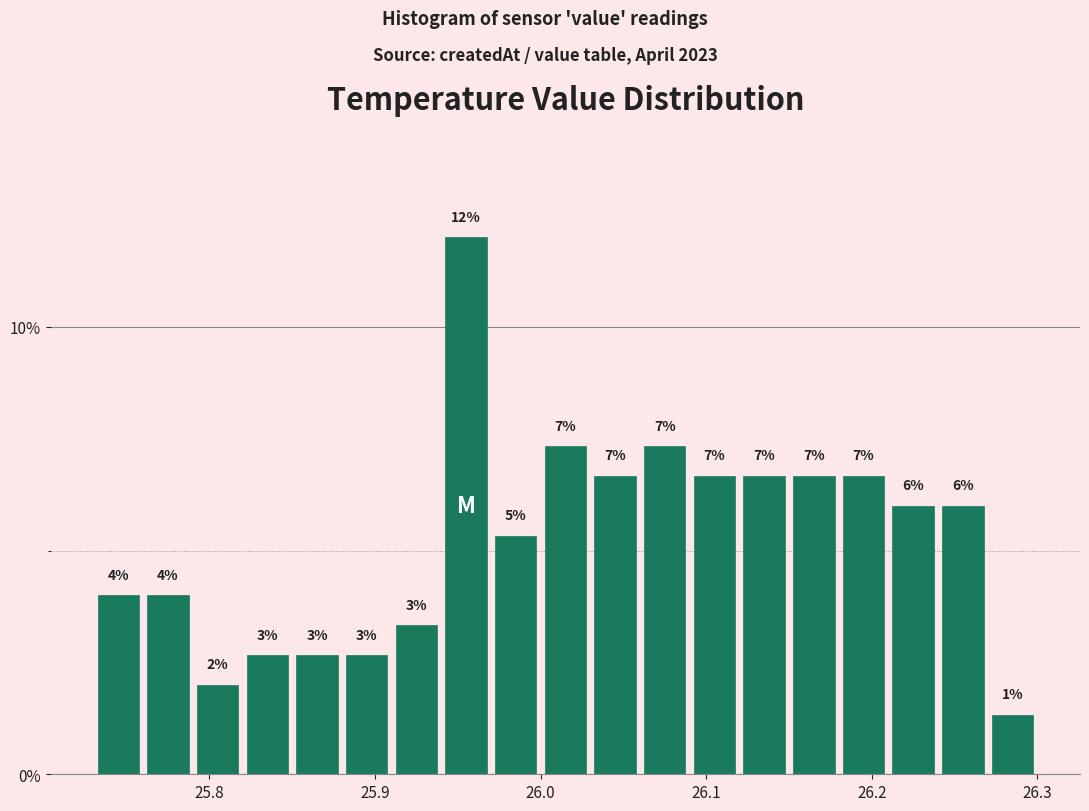

Around what value on the x-axis is the tallest bar? Give the approximate position of its centre, as read against the axis.

25.96